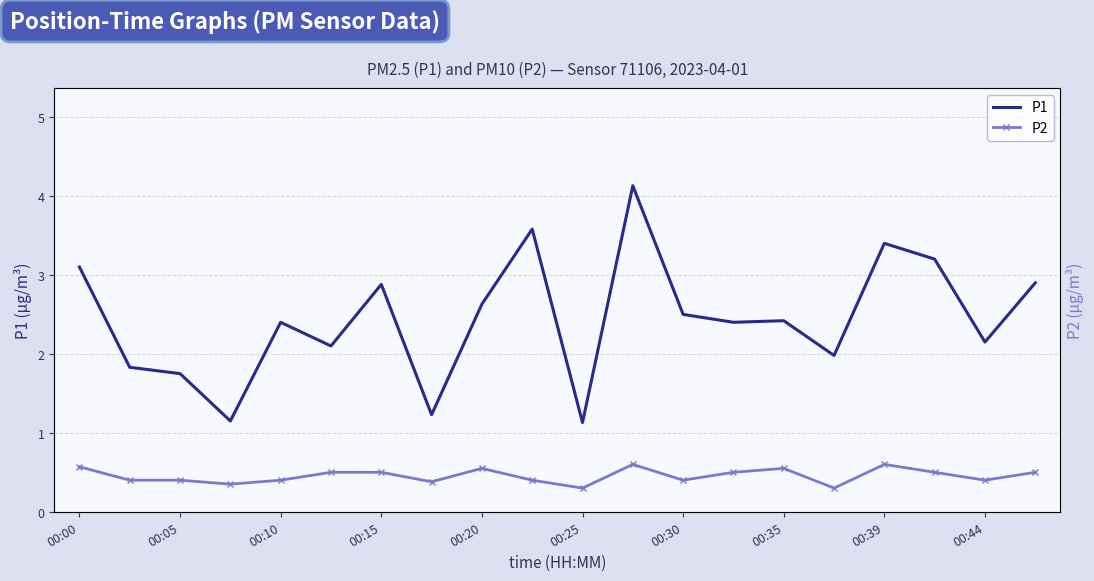

Is the value of P2 at 13 greater than the value of P1 at 18?

No